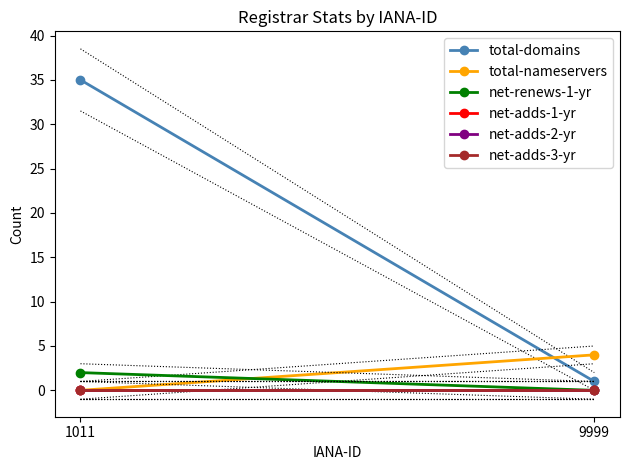

Reading left to right, transcribe all the data shown in this chart.

total-domains: 35	1
total-nameservers: 0	4
net-renews-1-yr: 2	0
net-adds-1-yr: 0	0
net-adds-2-yr: 0	0
net-adds-3-yr: 0	0